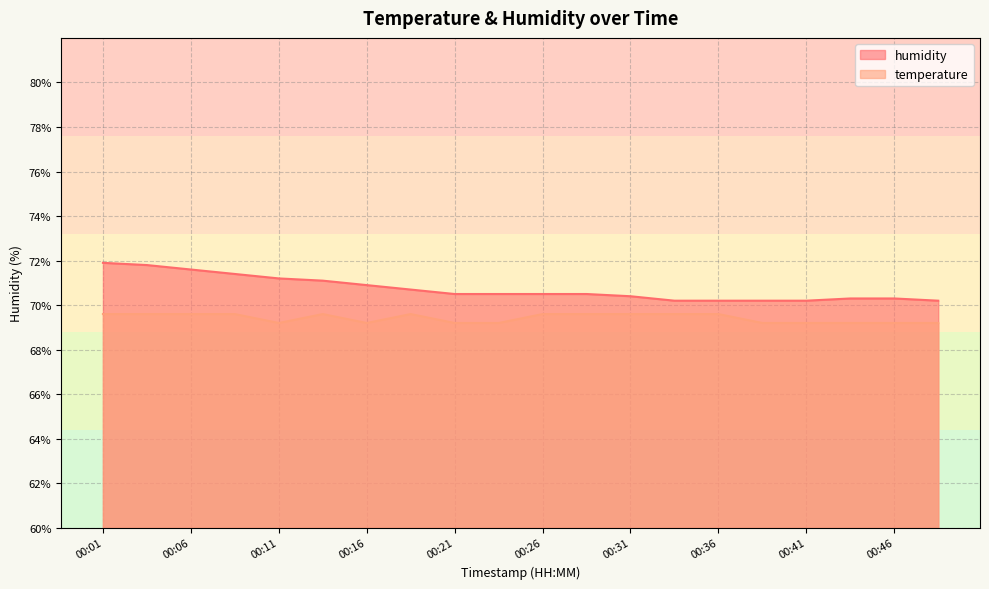

True or false: humidity has more than 1 points higher than both neighbors.

False